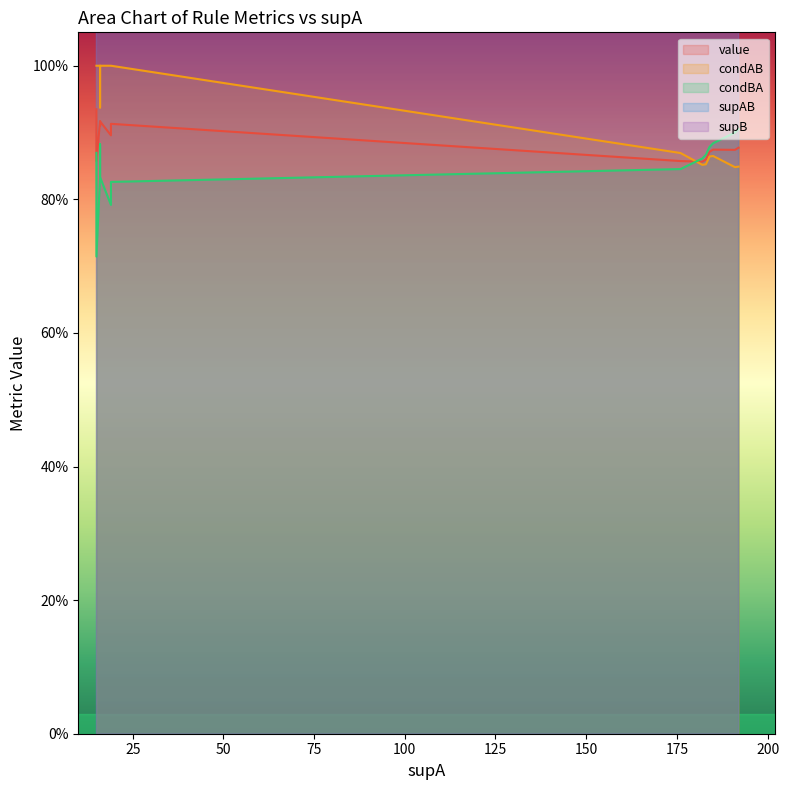

What is the maximum value for condBA?

0.9